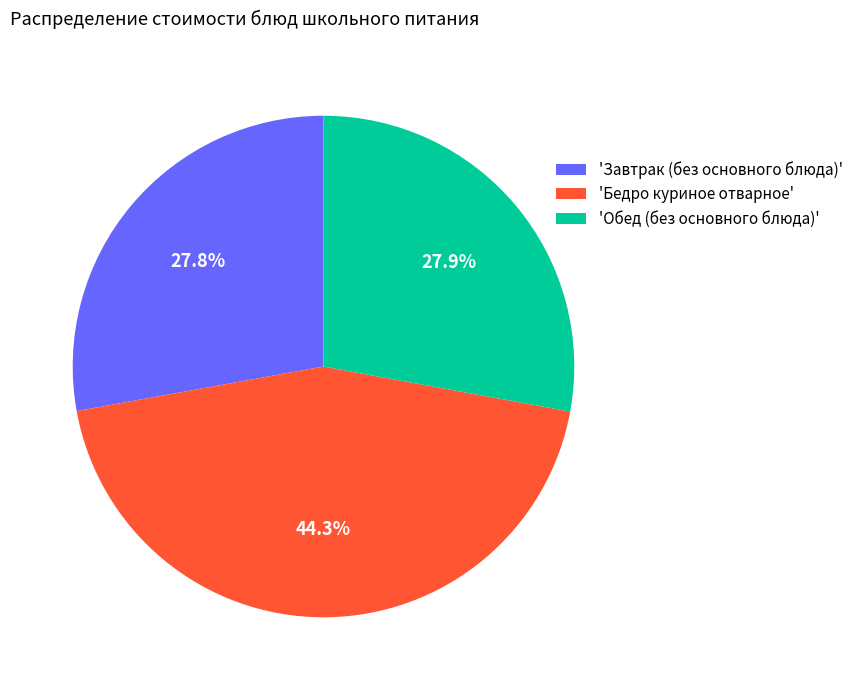

Count the number of slices in the pie.

3